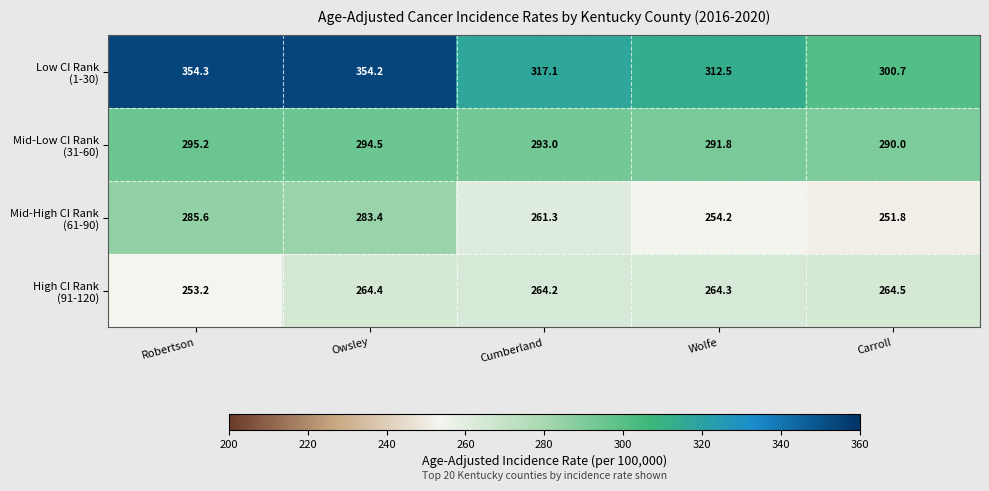

What is the total value across all series at Cumberland?

1135.6